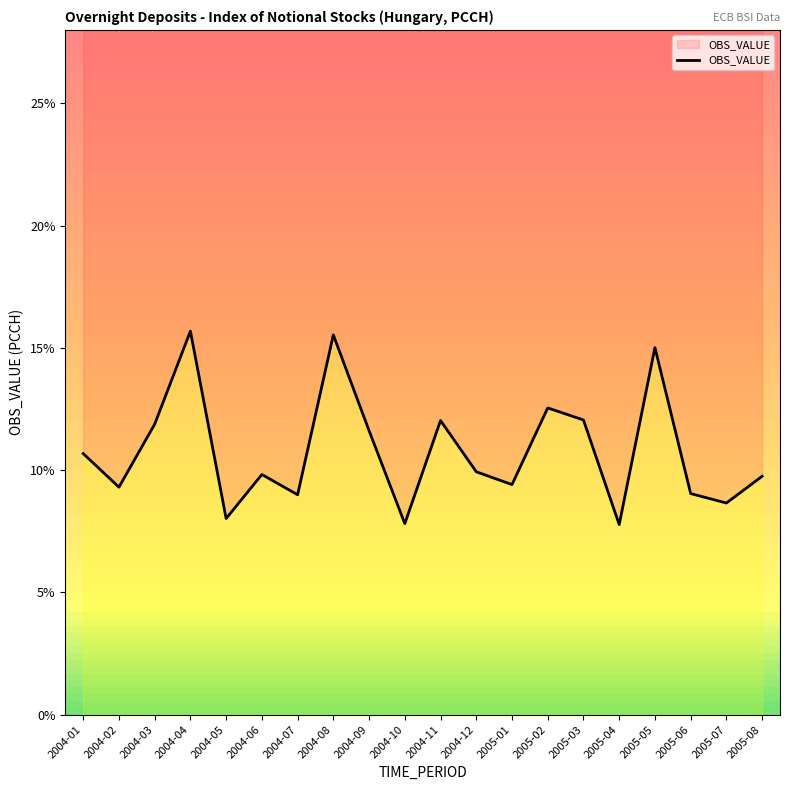

How many interior local valleys (lower than both neighbors) does the data have?

7